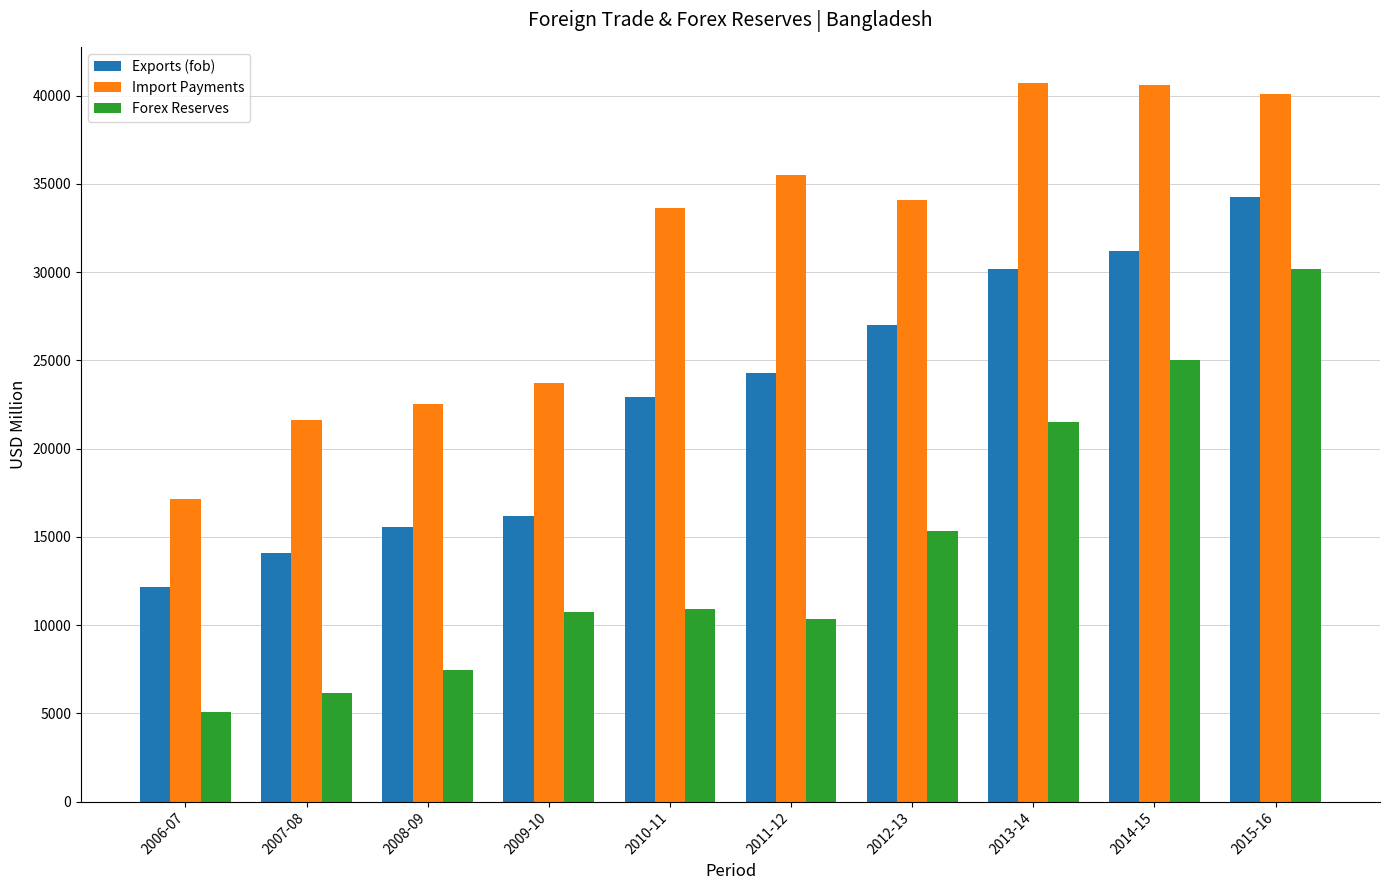

Which series has the widest spread of values?

Forex Reserves